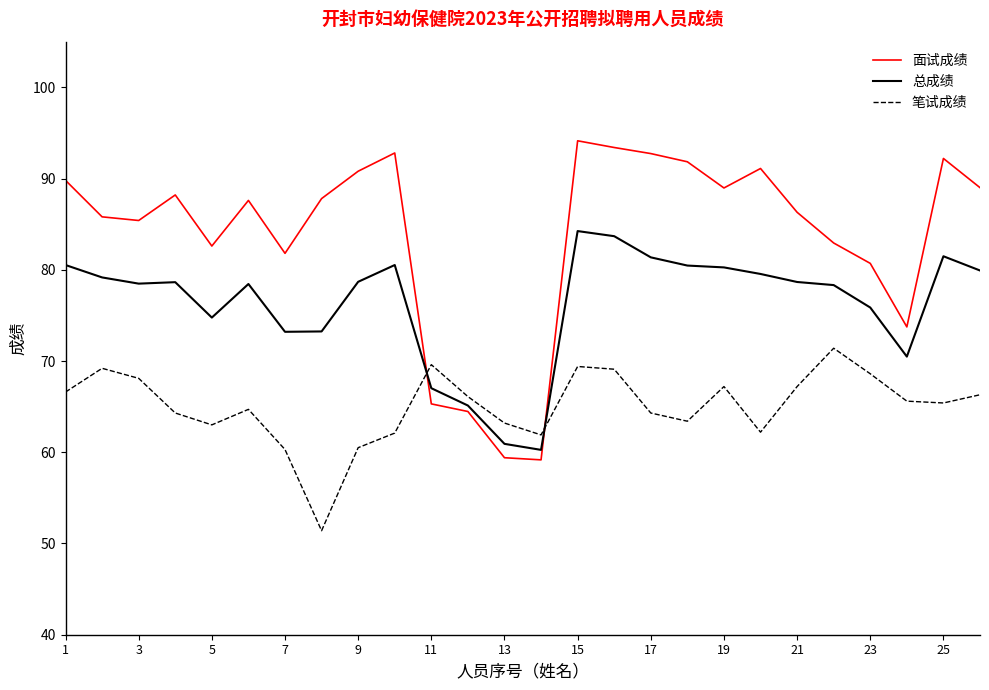

Rank the series by their maximum value, from lowest to highest.

笔试成绩, 总成绩, 面试成绩